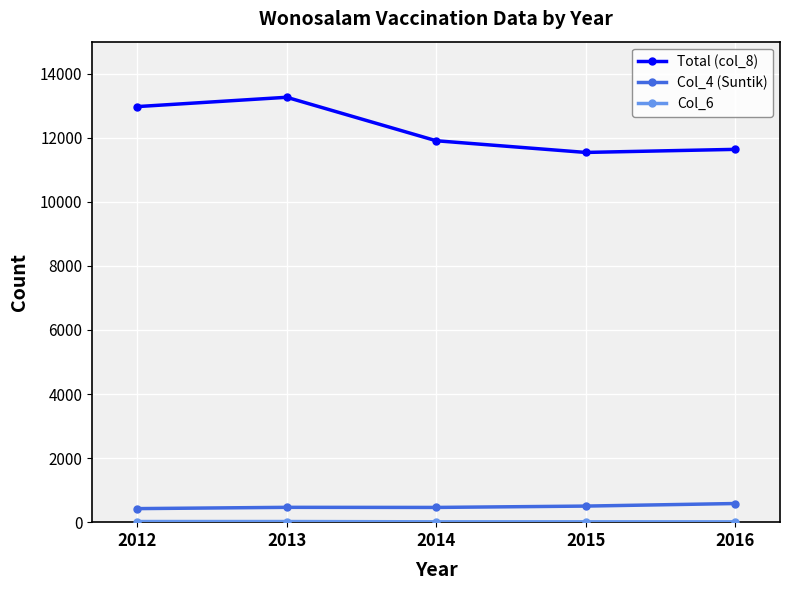

What is the greatest value displayed?

13264